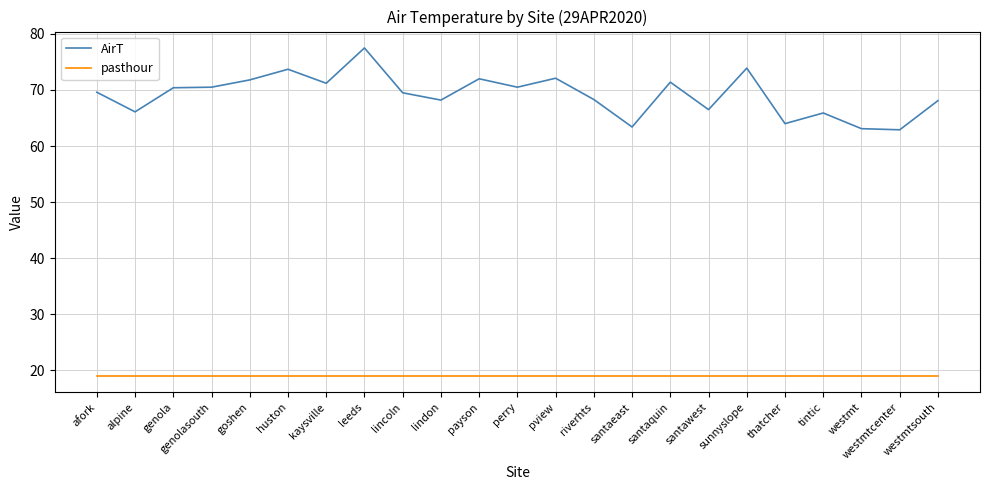

What are all the series names shown in the legend?

AirT, pasthour